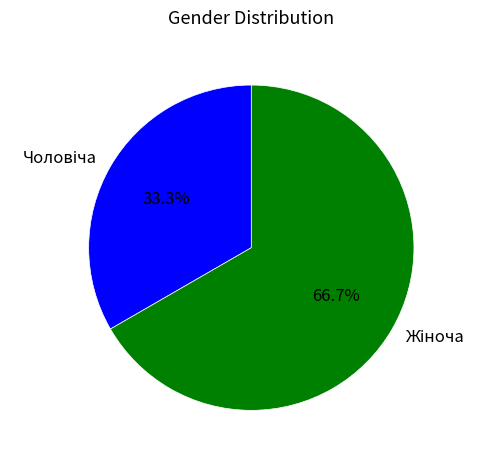

Is there a majority slice in this chart?

Yes